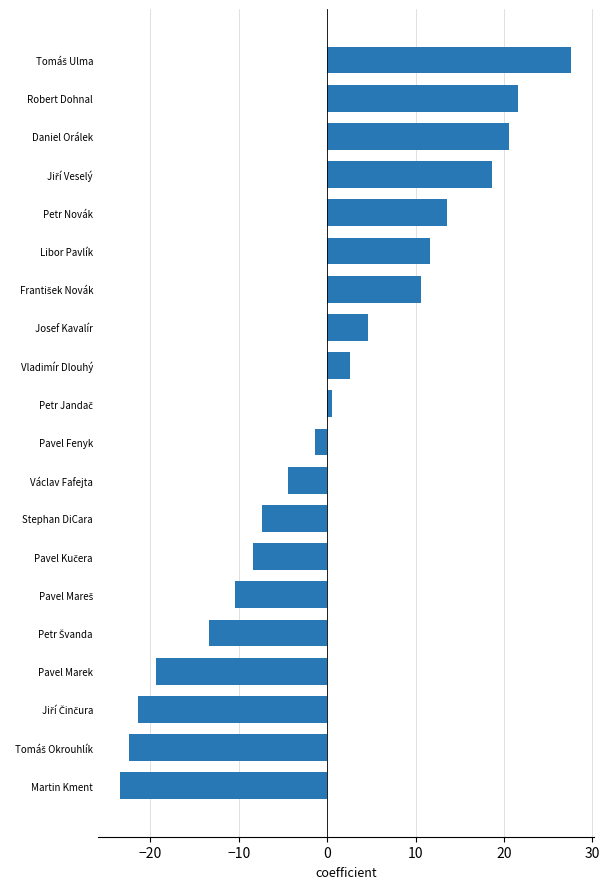

Which has a higher value, Daniel Orálek or Stephan DiCara?

Daniel Orálek